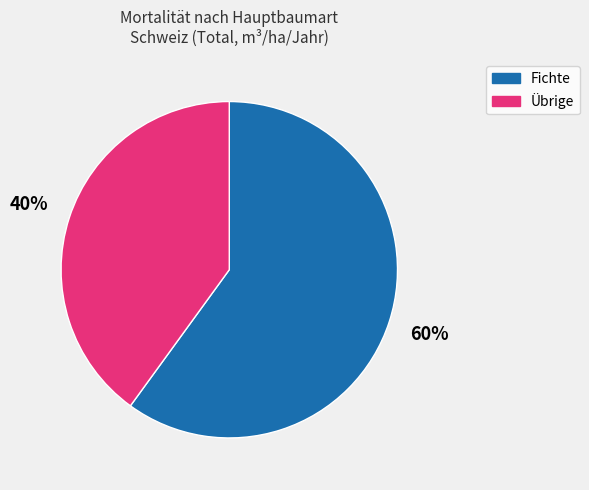

To the nearest percent, what is the average slice percentage?

50%